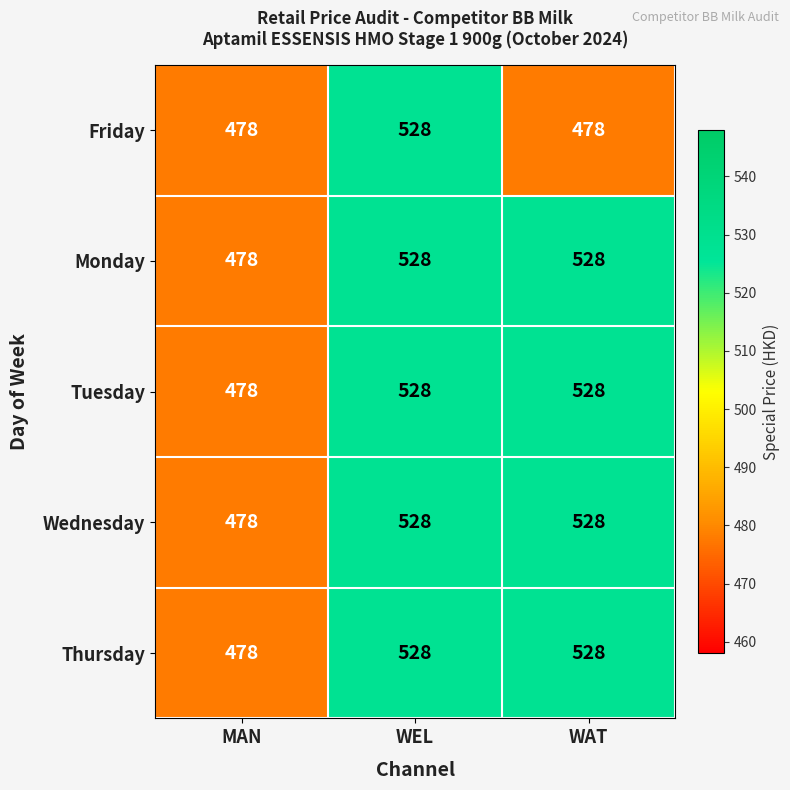

Reading left to right, what are all the values shown in this chart?

Friday: 478	528	478
Monday: 478	528	528
Tuesday: 478	528	528
Wednesday: 478	528	528
Thursday: 478	528	528